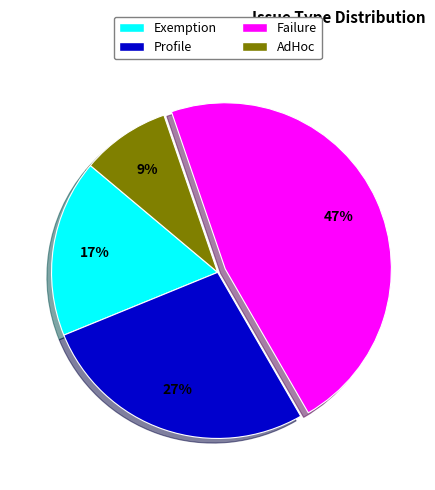

To the nearest percent, what is the combined percentage of Profile and Exemption?

44%